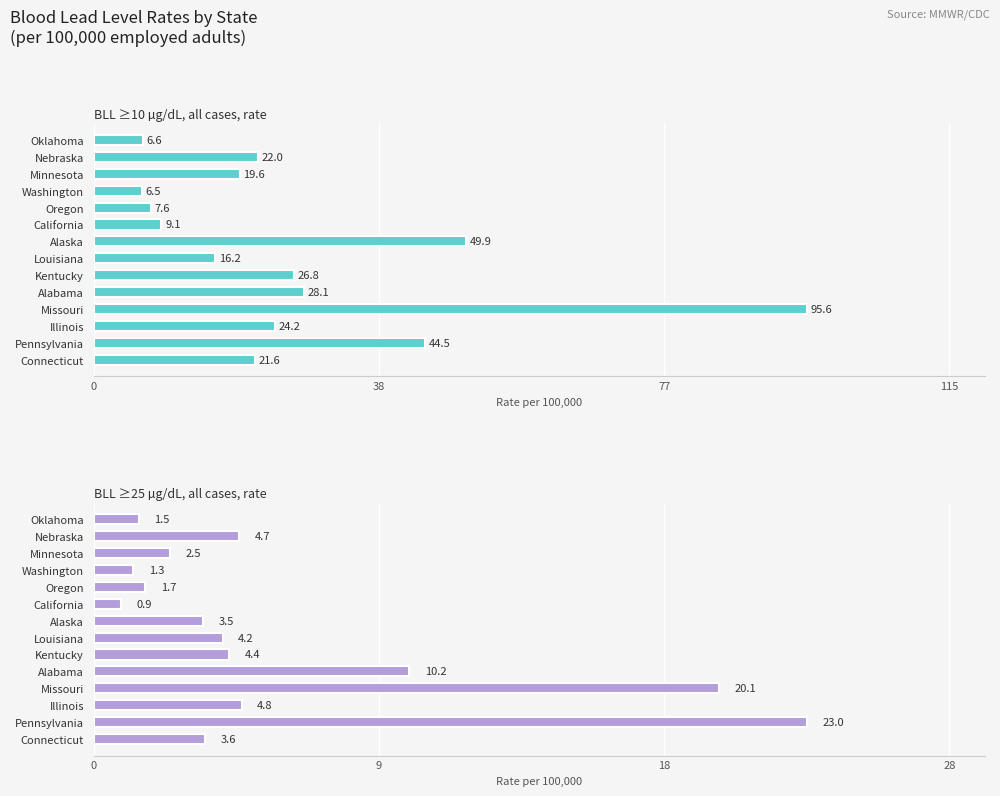

Are the bars horizontal?

Yes